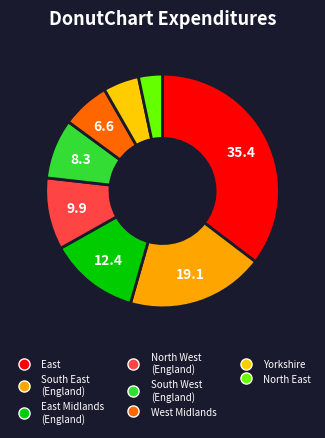

How many segments does this pie chart have?

8